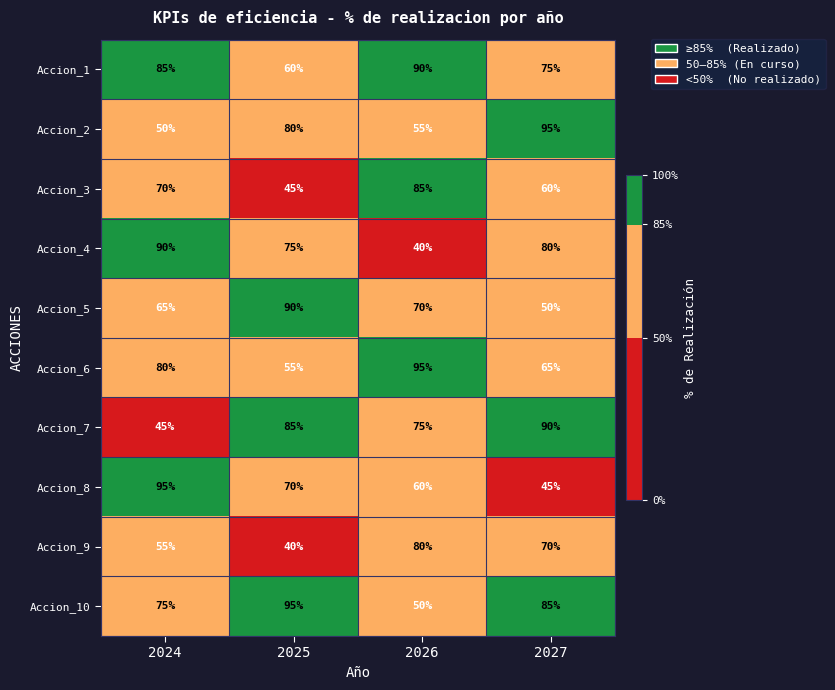

Rank the series at 2027 from highest to lowest value.

Accion_2, Accion_7, Accion_10, Accion_4, Accion_1, Accion_9, Accion_6, Accion_3, Accion_5, Accion_8